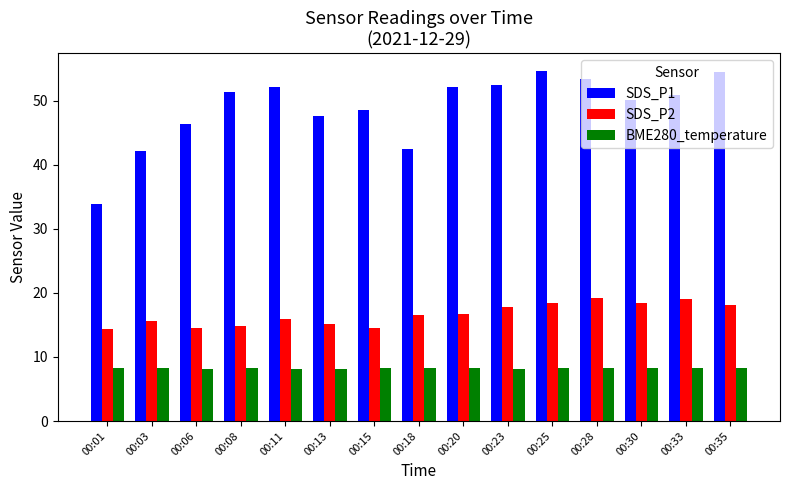

What are all the series names shown in the legend?

SDS_P1, SDS_P2, BME280_temperature